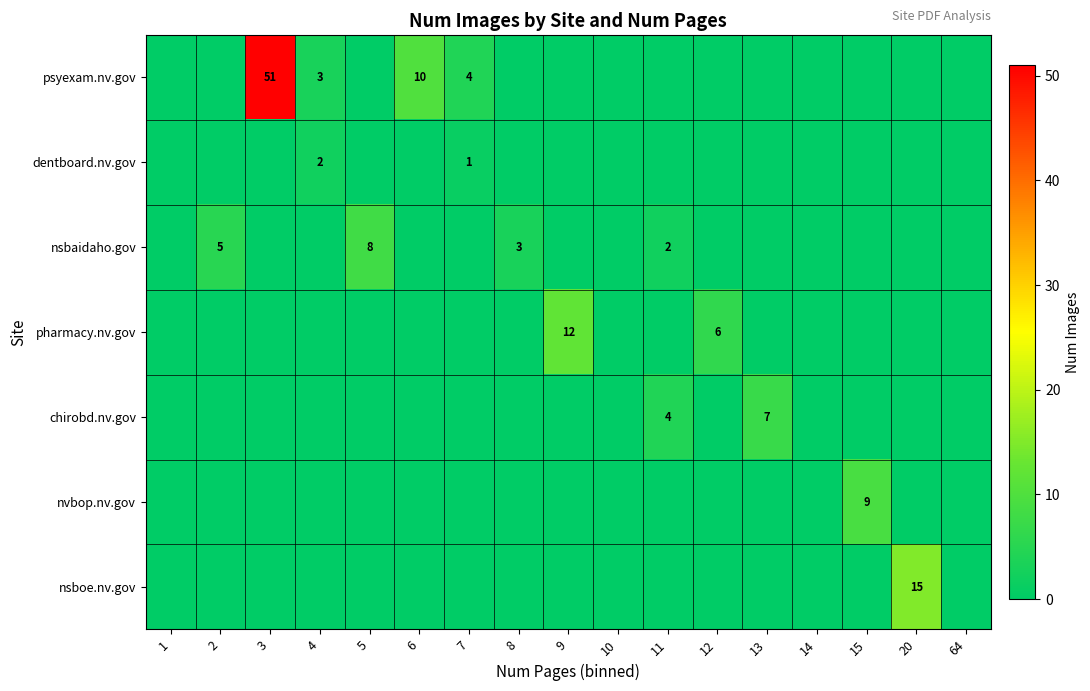

The value of chirobd.nv.gov at 13 is 9. True or false?

False